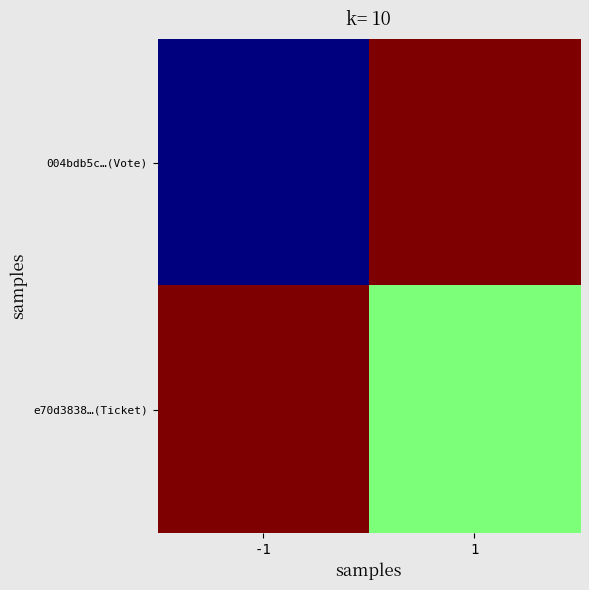

Reading left to right, transcribe all the data shown in this chart.

004bdb5c…(Vote): -1=-1	1=1
e70d3838…(Ticket): -1=1	1=0